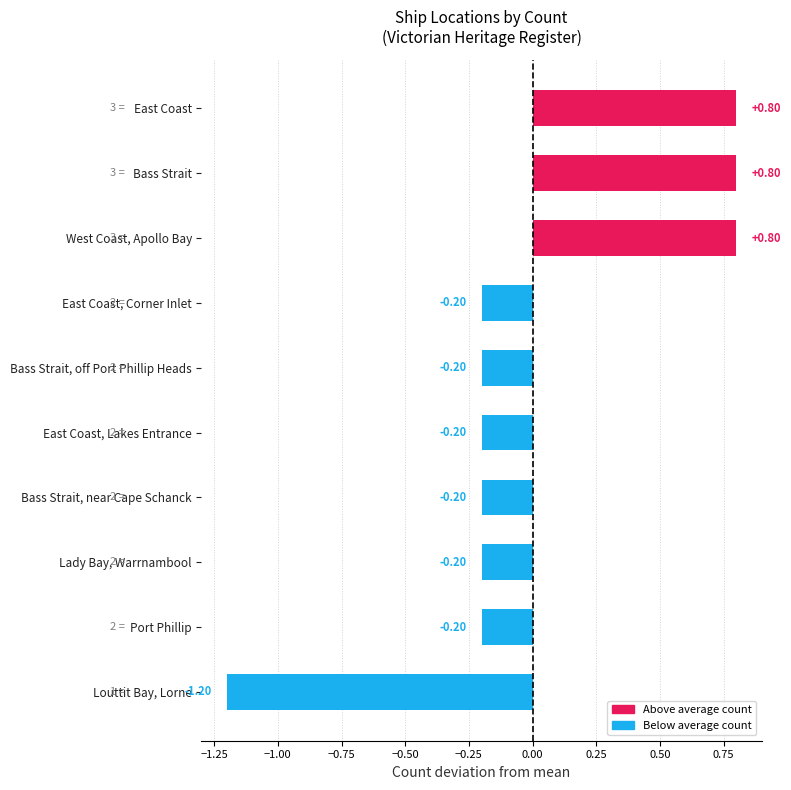

At which category does the chart reach its minimum across all series?

Louttit Bay, Lorne